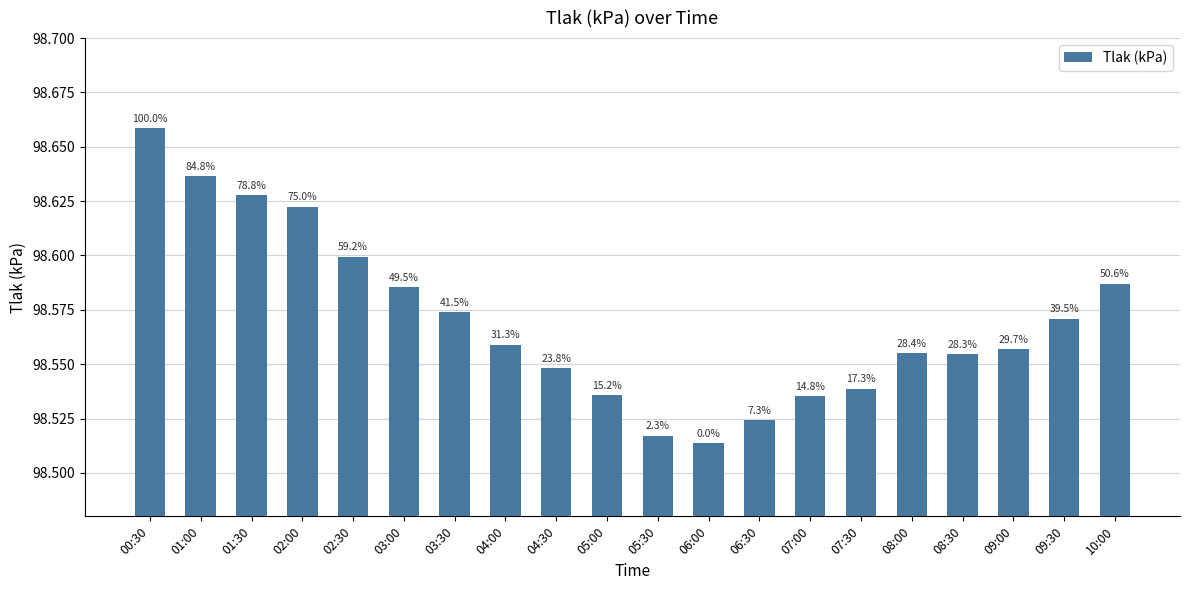

Does the chart contain stacked bars?

No